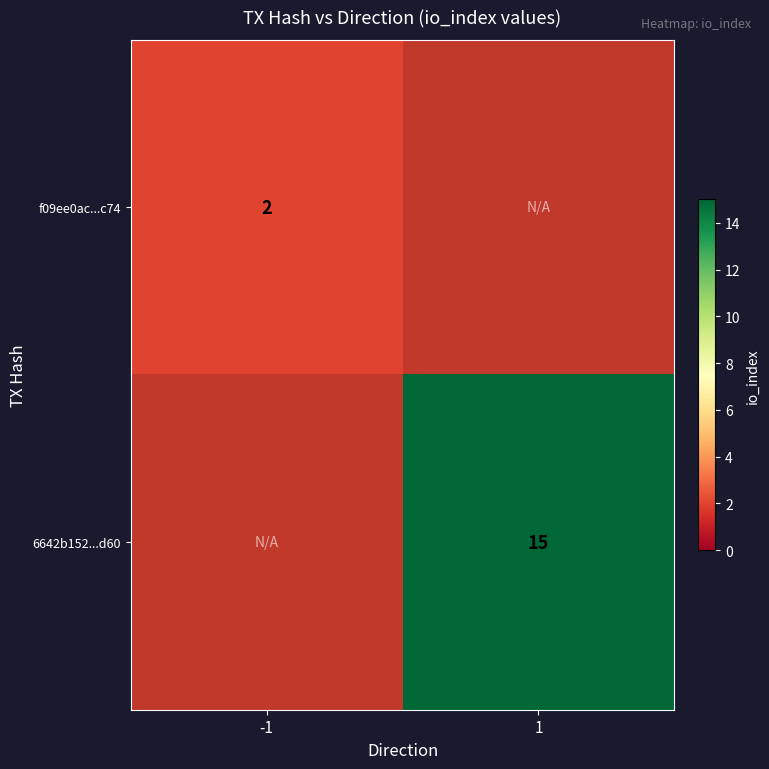

Is the value of 6642b152...d60 at 1 greater than the value of f09ee0ac...c74 at -1?

Yes